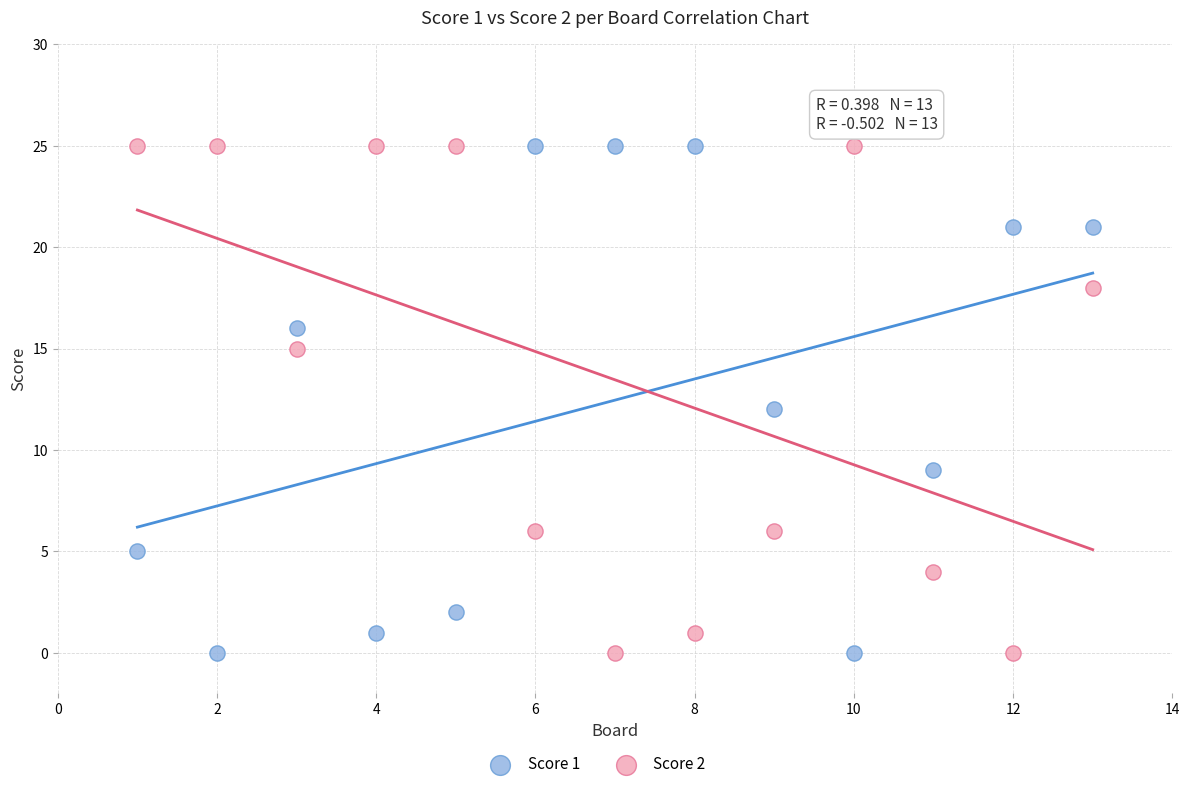

What is the X range (max minus min) for the scatter plot?

12